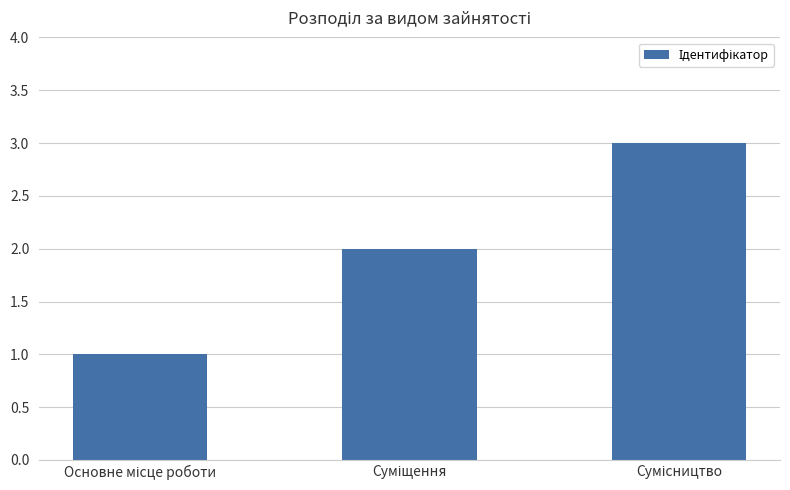

What is the average value?

2